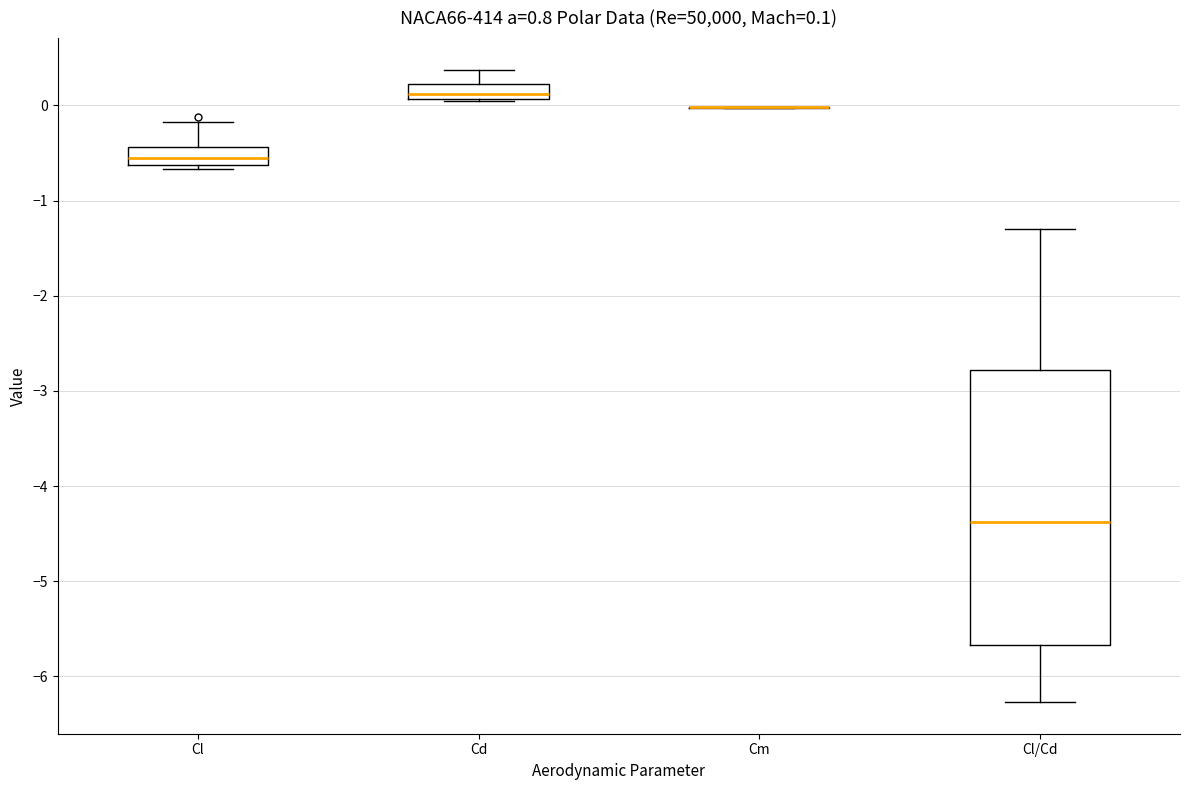

Comparing the boxes themselves (not the whiskers), which one is the tallest?

Cl/Cd